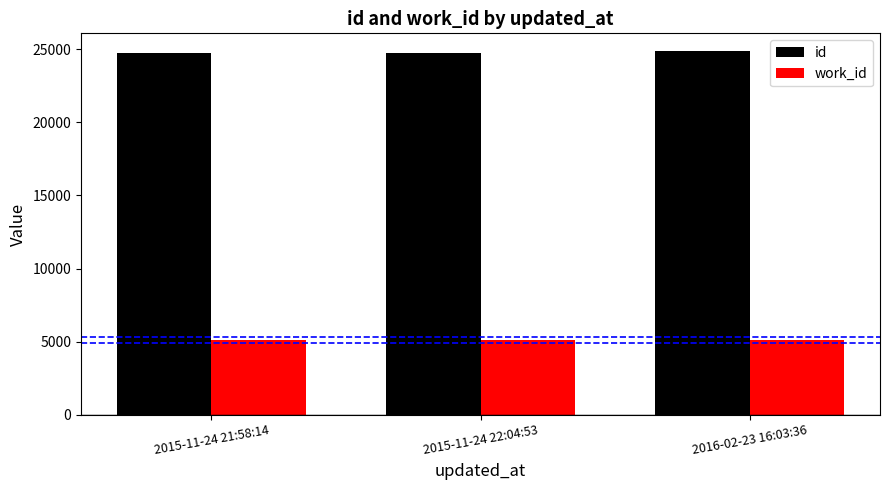

The value of work_id at 2015-11-24 21:58:14 is 5088. True or false?

True